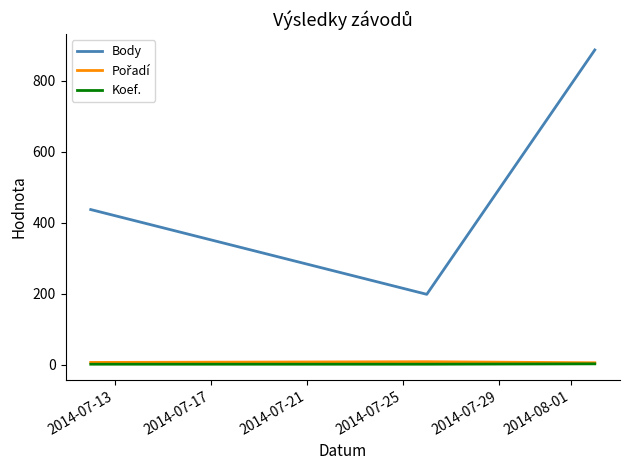

Which series has the largest range (max minus min)?

Body